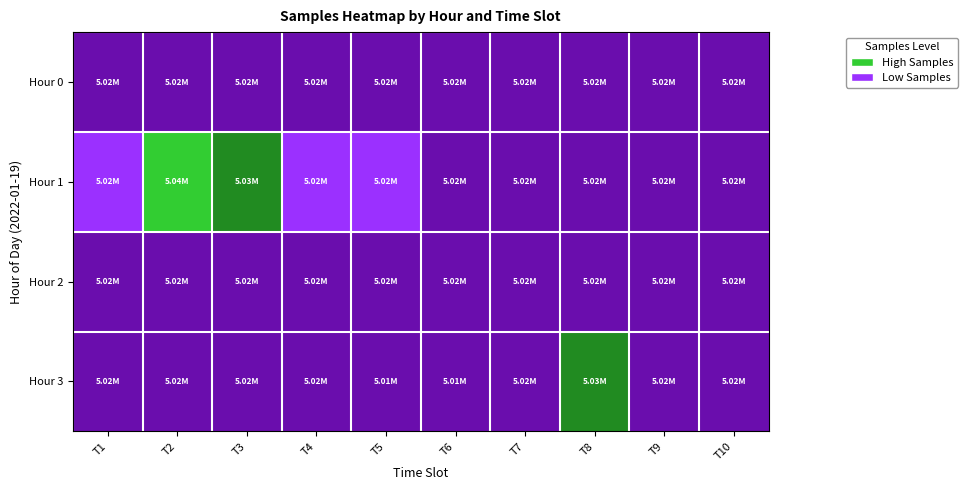

What is the maximum value shown in the chart?

1.0